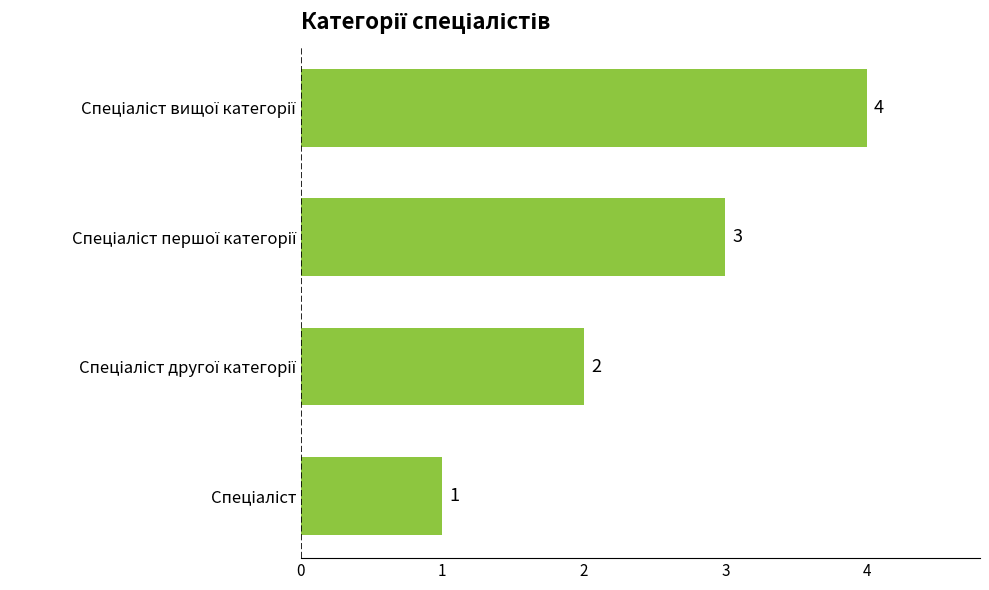

How many values are between 2 and 4?

3